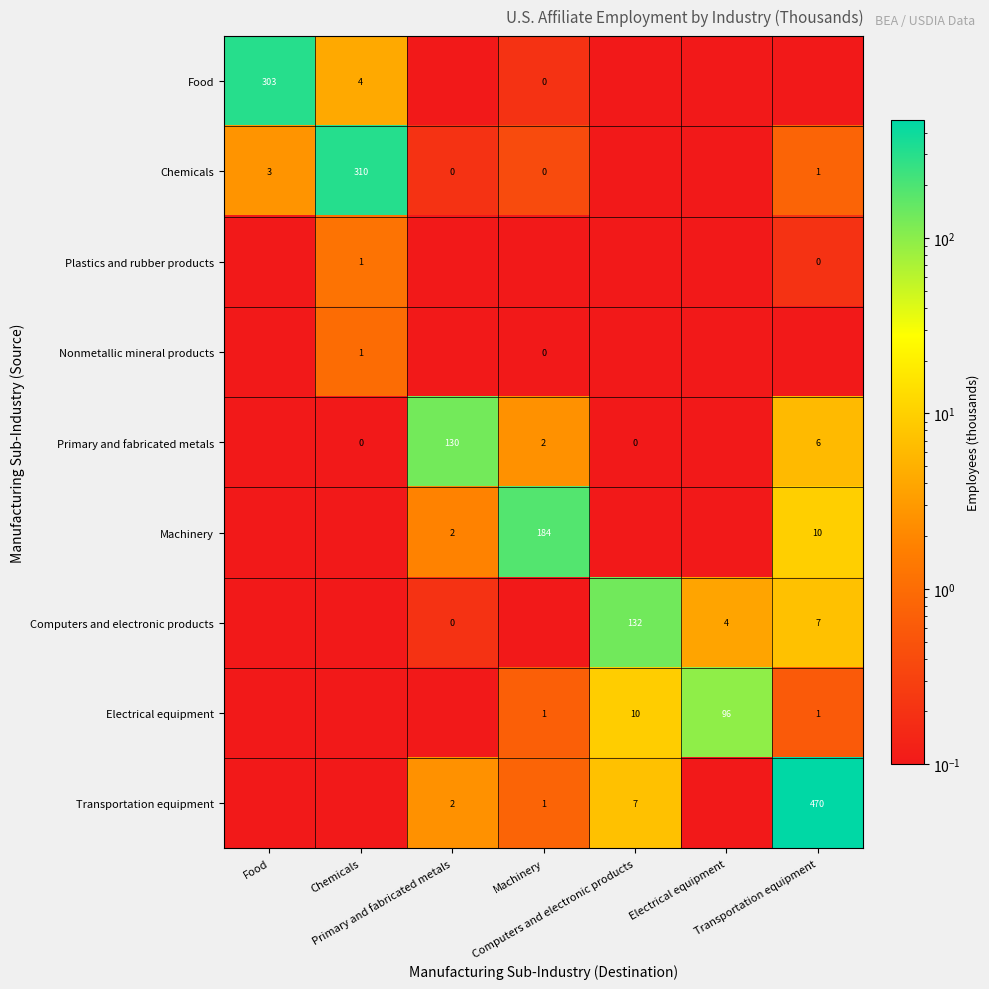

List the labels in order of Computers and electronic products value, smallest first.

Food, Chemicals, Machinery, Primary and fabricated metals, Electrical equipment, Transportation equipment, Computers and electronic products